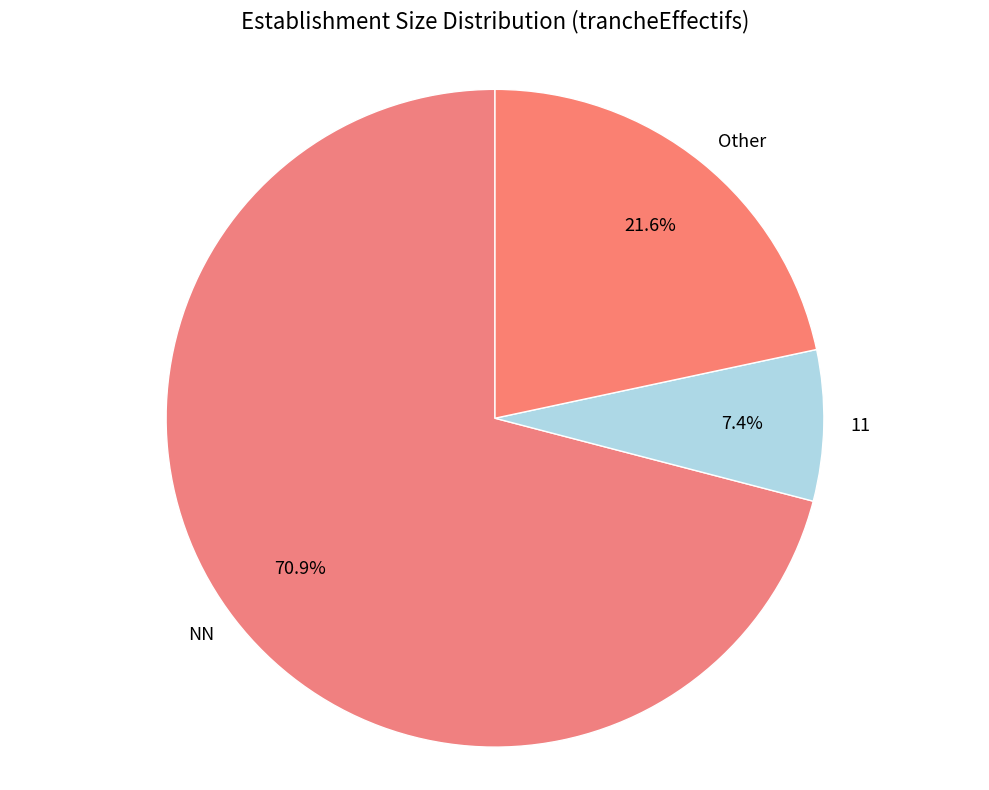

Count the number of slices in the pie.

3